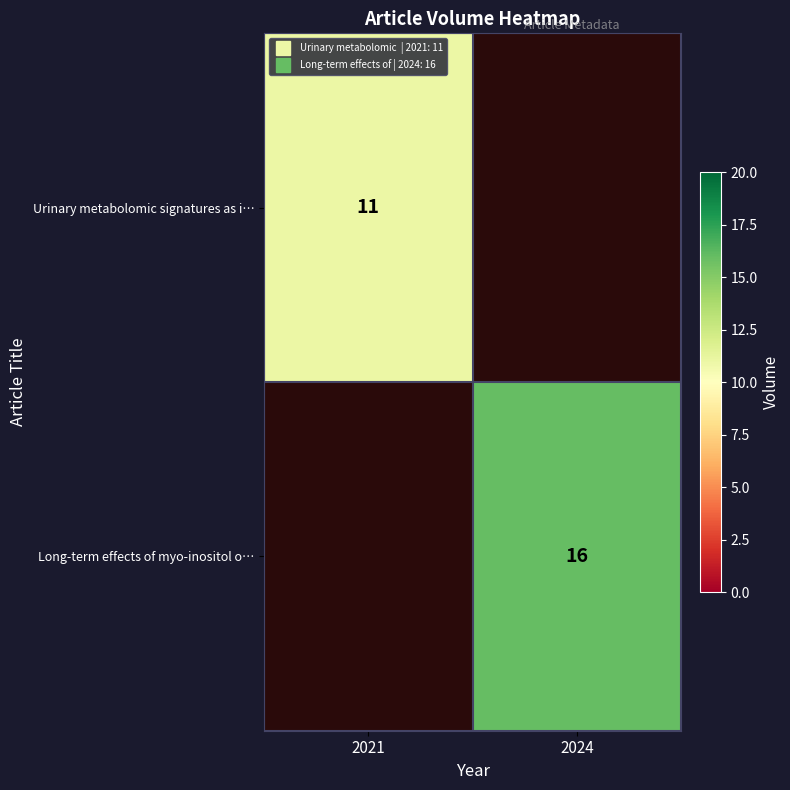

What is the greatest value displayed?

16.0